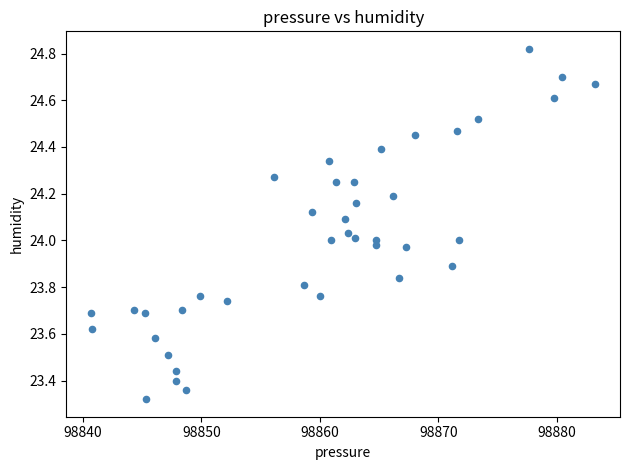

What is the range of X values (max minus min)?

42.5